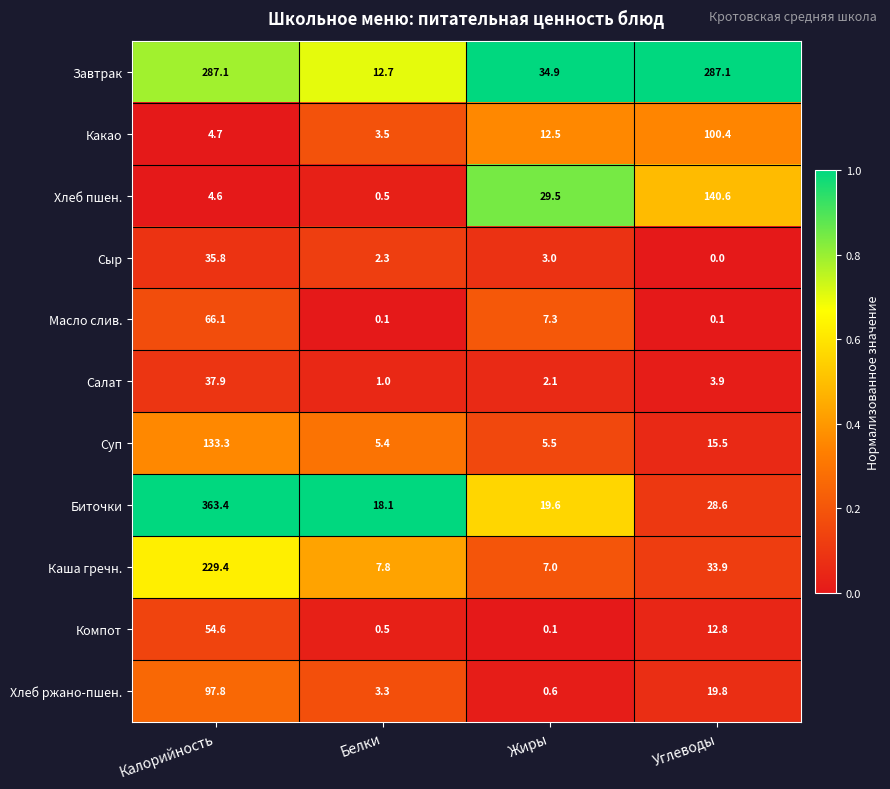

Which category has the highest value across all series?

Калорийность